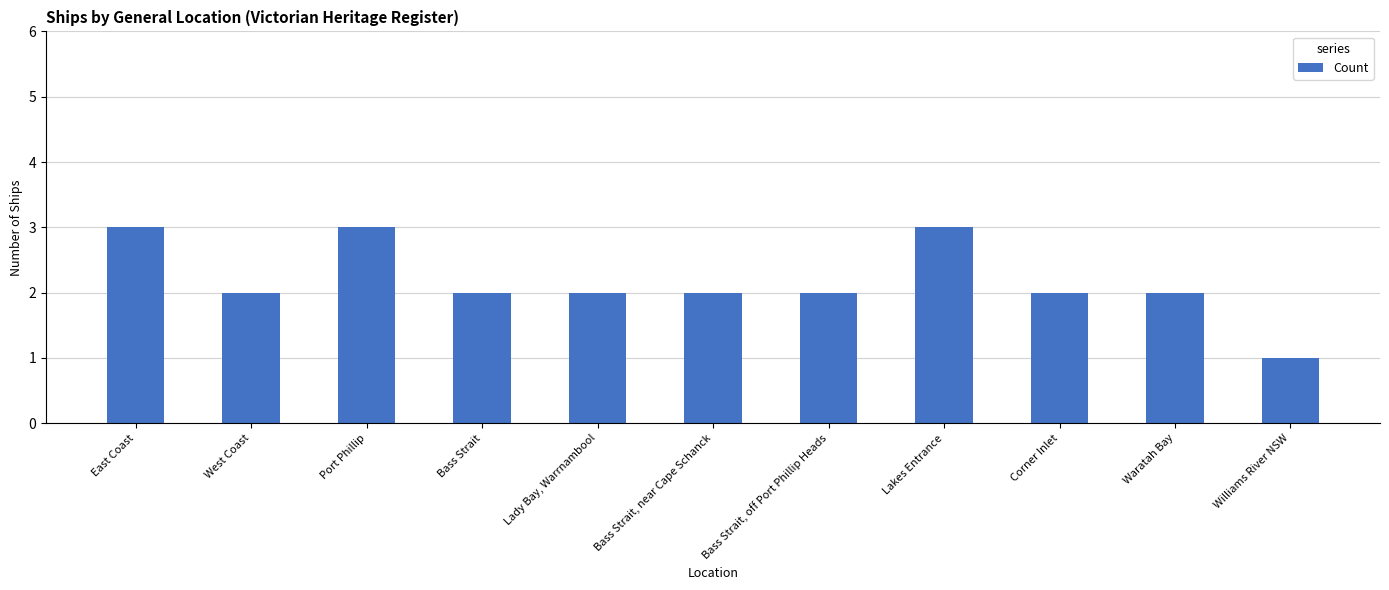

Between Williams River NSW and Corner Inlet, which is larger?

Corner Inlet